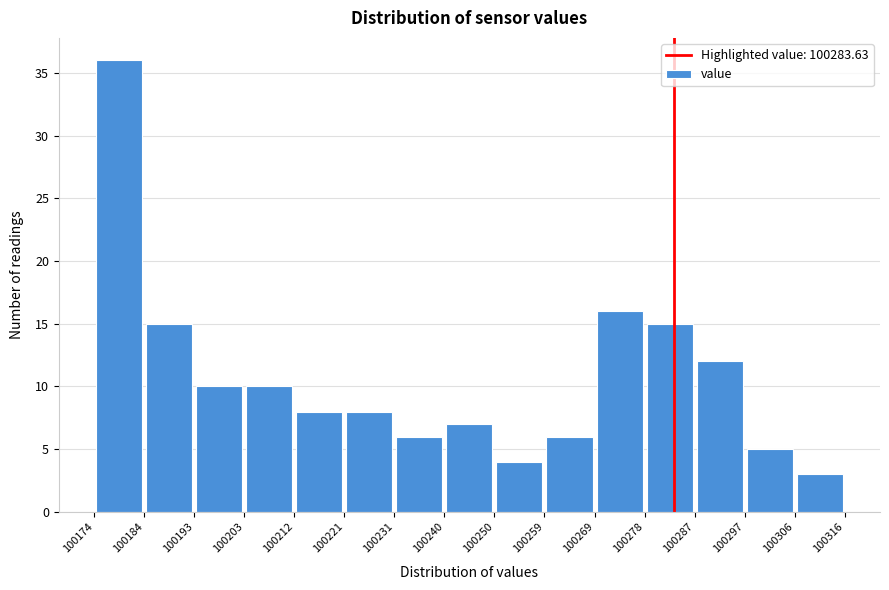

How tall is the bar that spans 100212 to 100221 on the x-axis? The values are not printed on the chart, so give them approximately, as read against the axis.

8